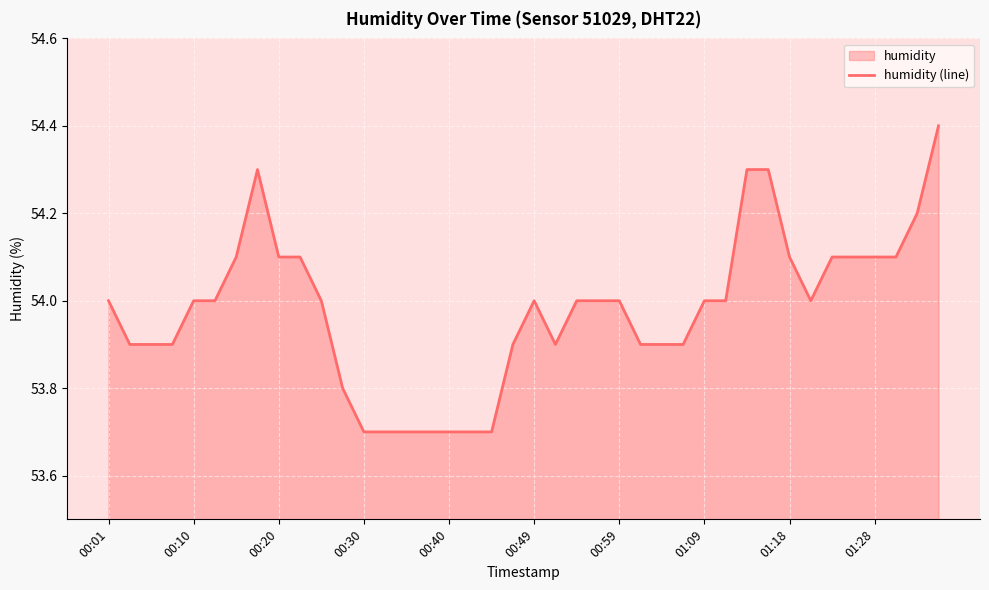

How many data points are less than 54?

16